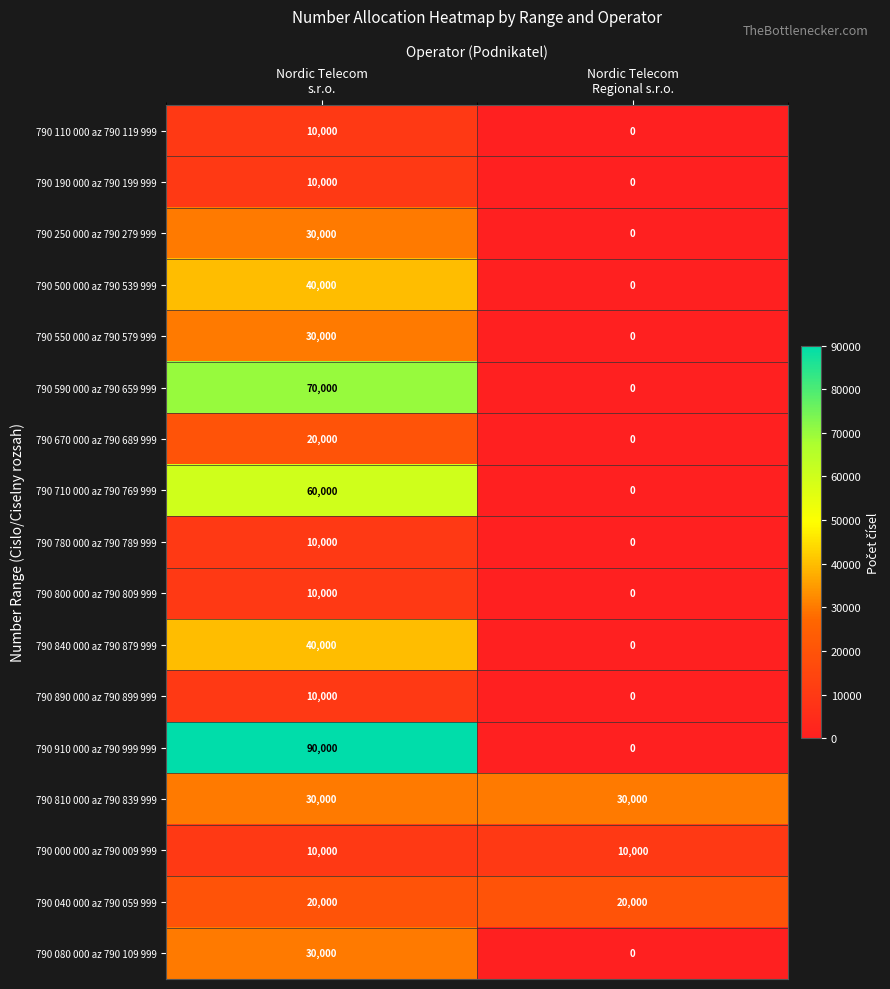

What is the maximum value shown in the chart?

90000